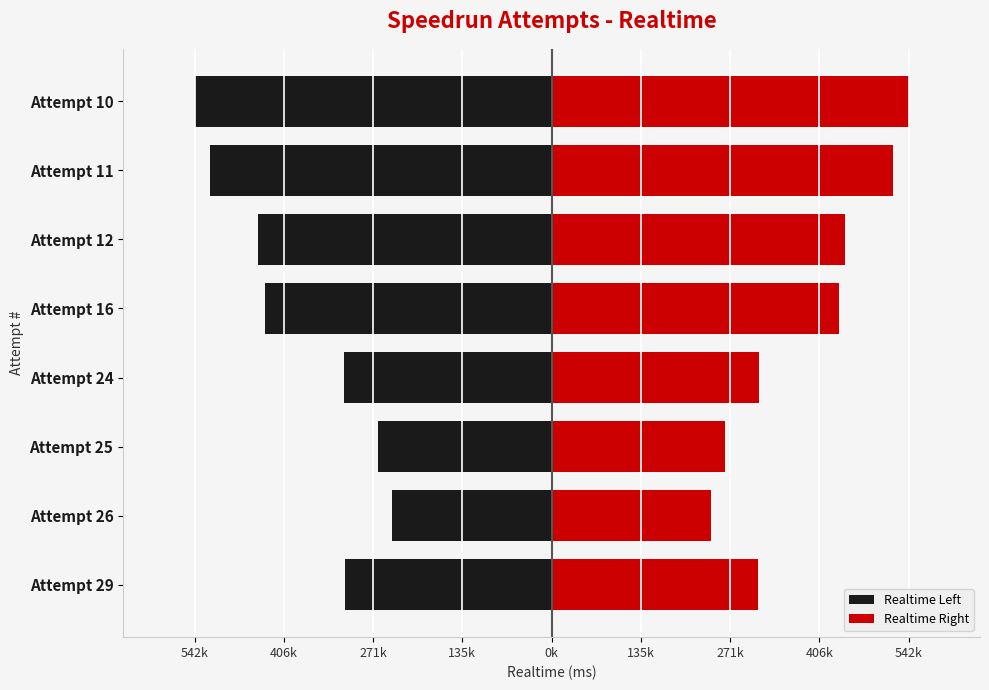

Reading left to right, transcribe all the data shown in this chart.

Realtime Left: -313434.0	-242310.0	-263481.5	-315022.5	-436152.5	-446258.0	-518835.0	-542446.0
Realtime Right: 313434.0	242310.0	263481.5	315022.5	436152.5	446258.0	518835.0	542446.0